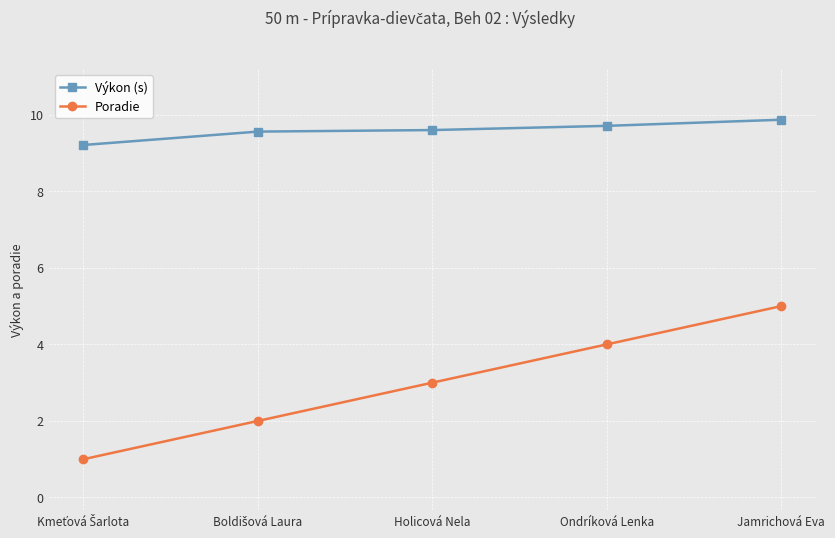

How many values in the Poradie series are below 3?

2